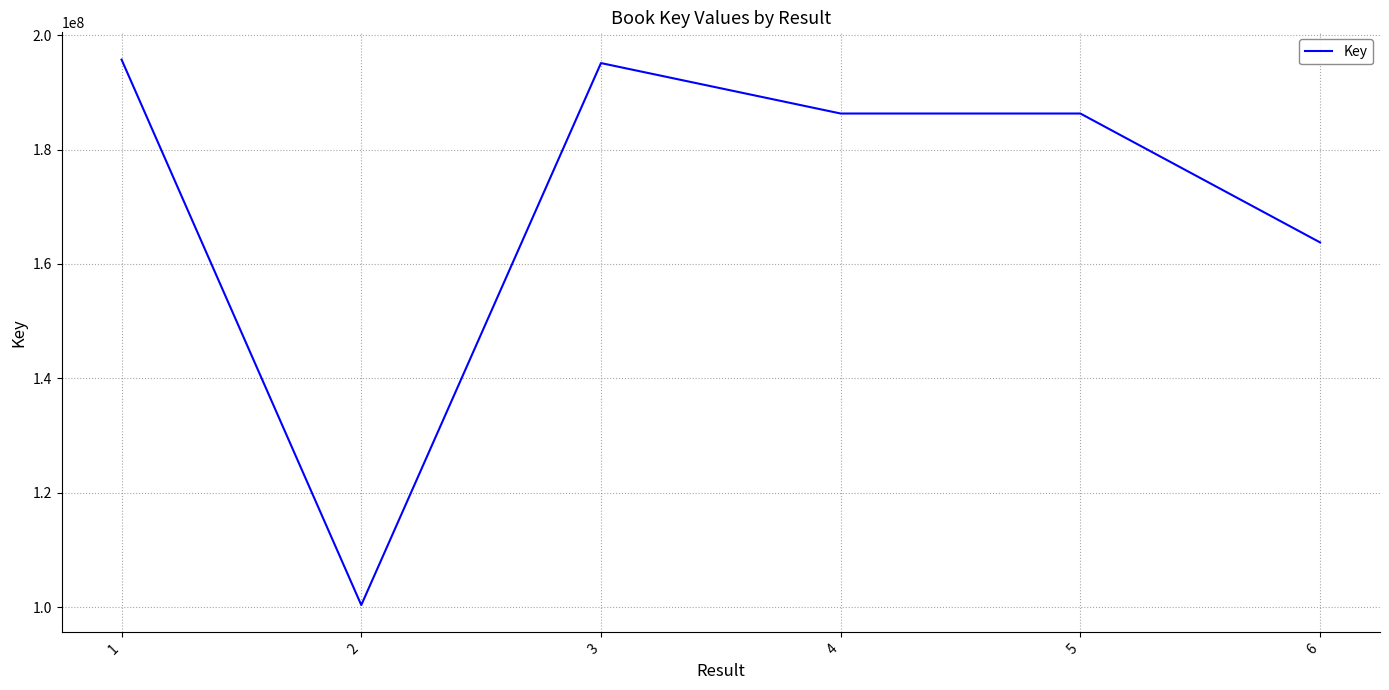

Approximately how many times larger is the value at 4 compared to 3?

1.0